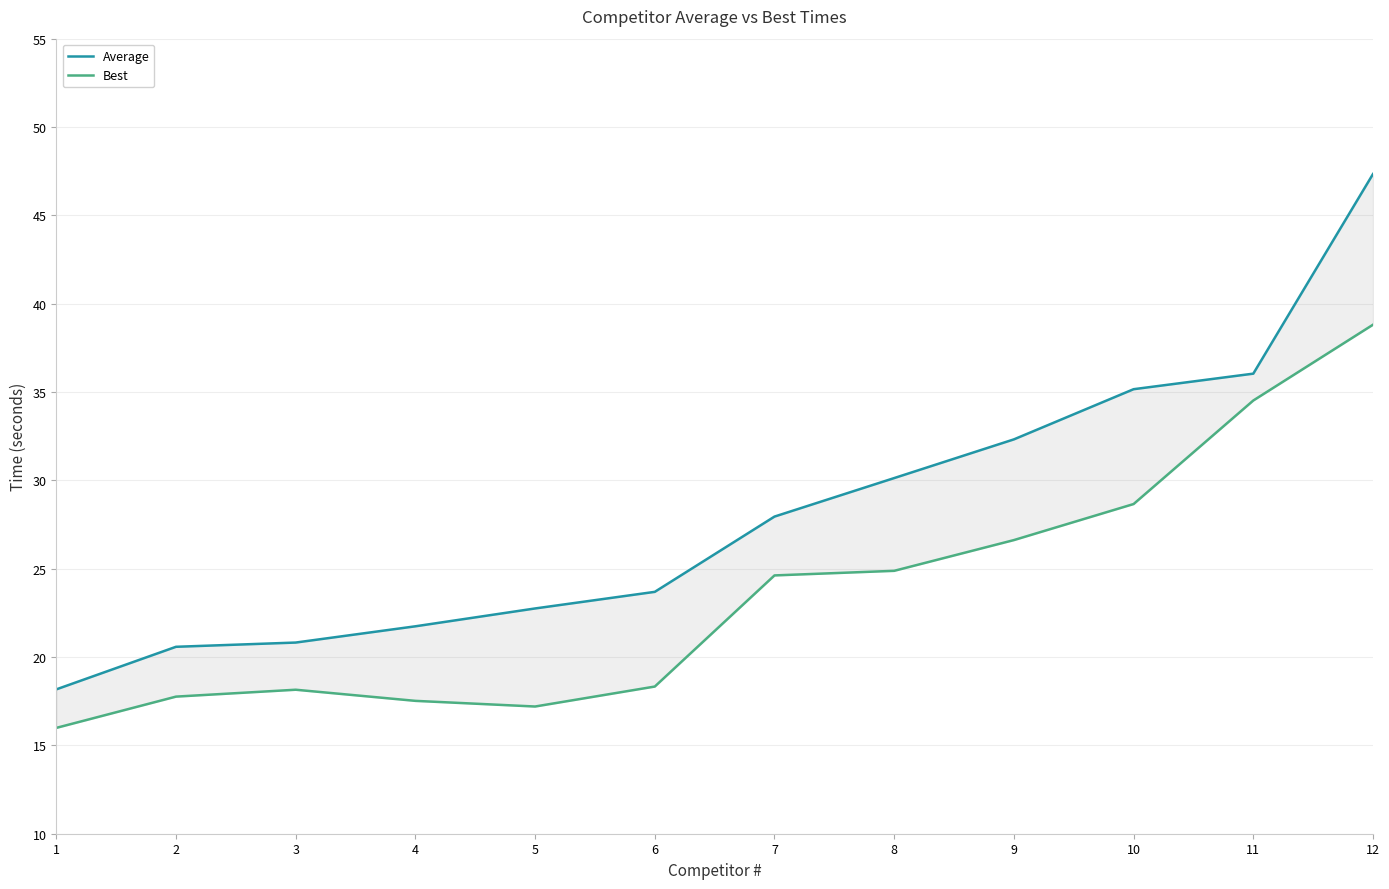

How many interior local peaks does the Best series have?

1